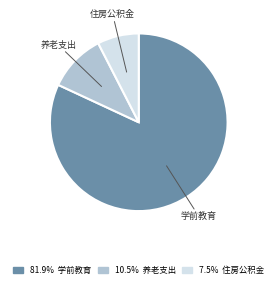

Is there a majority slice in this chart?

Yes